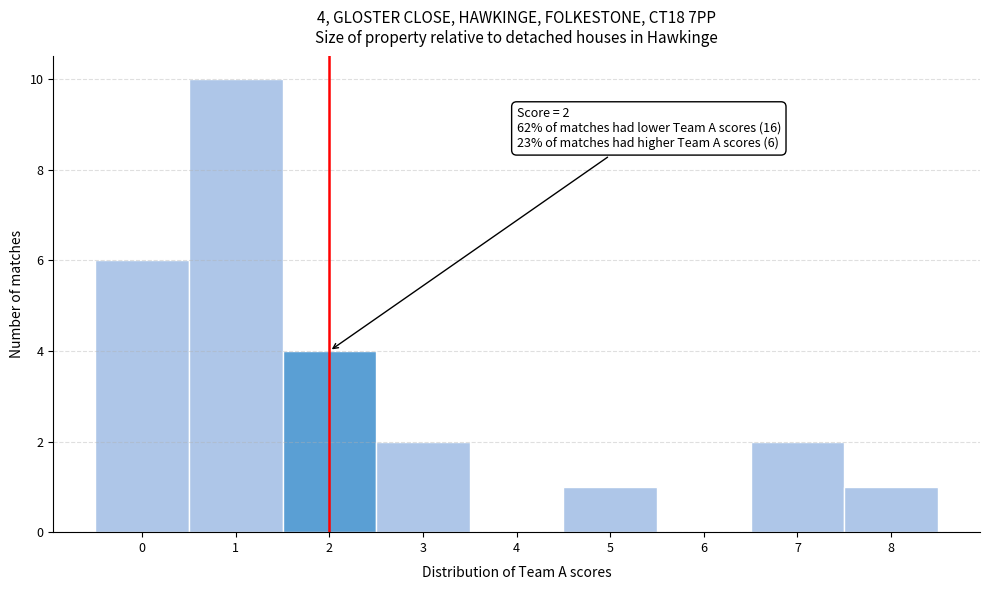

Reading right to left, extract all data points from this chart.

8=1	7=2	6=0	5=1	4=0	3=2	2=4	1=10	0=6